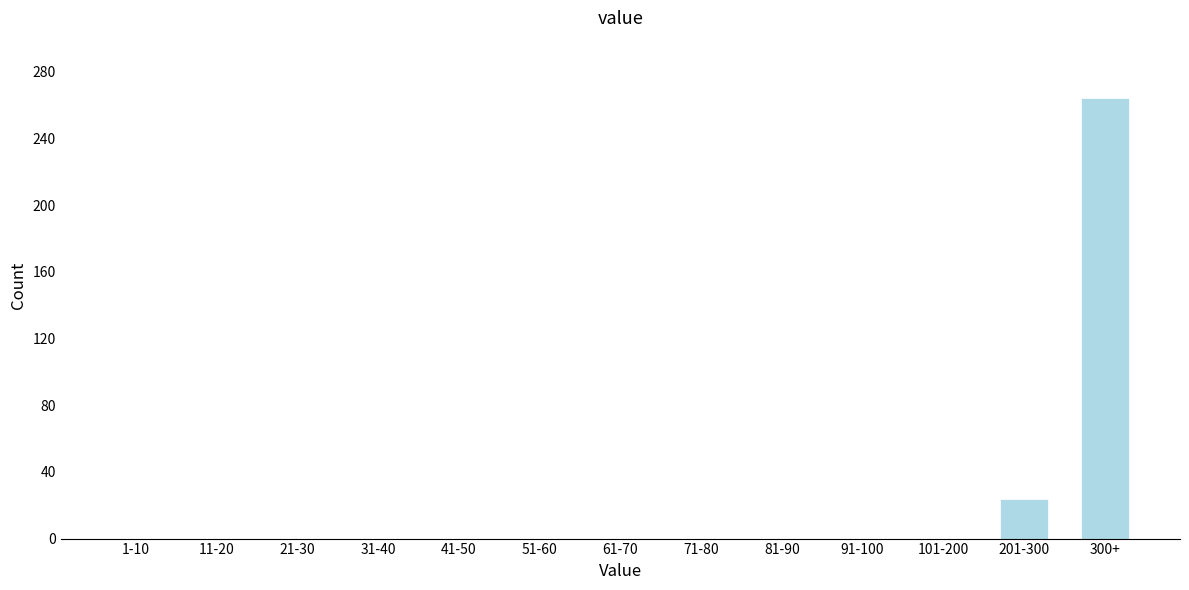

Reading left to right, what are all the values shown in this chart?

1-10=0	11-20=0	21-30=0	31-40=0	41-50=0	51-60=0	61-70=0	71-80=0	81-90=0	91-100=0	101-200=0	201-300=24	300+=264